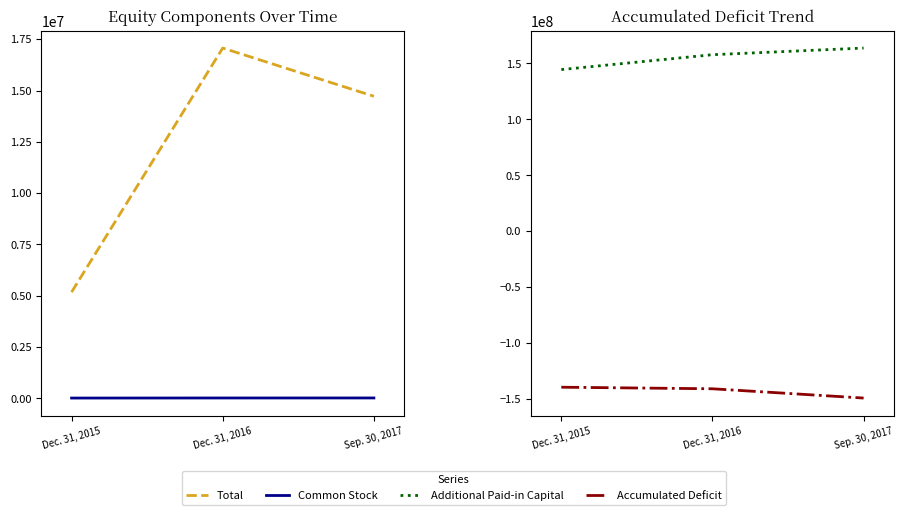

Reading left to right, transcribe all the data shown in this chart.

Total: Dec. 31, 2015=5180578	Dec. 31, 2016=17071578	Sep. 30, 2017=14722113
Common Stock: Dec. 31, 2015=17156	Dec. 31, 2016=20680	Sep. 30, 2017=21949
Additional Paid-in Capital: Dec. 31, 2015=144538247	Dec. 31, 2016=157829709	Sep. 30, 2017=163771577
Accumulated Deficit: Dec. 31, 2015=-139374825	Dec. 31, 2016=-140778811	Sep. 30, 2017=-149071413